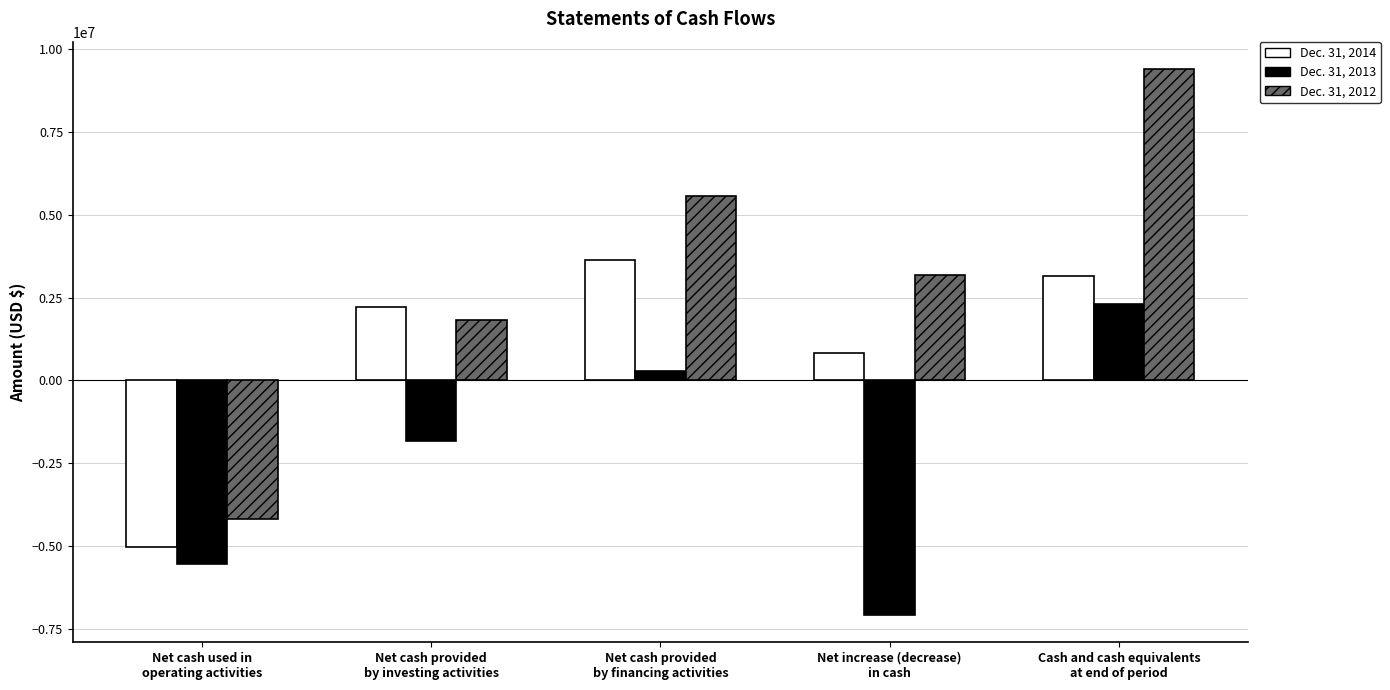

Rank the categories by Dec. 31, 2012 value from lowest to highest.

Net cash used in
operating activities, Net cash provided
by investing activities, Net increase (decrease)
in cash, Net cash provided
by financing activities, Cash and cash equivalents
at end of period